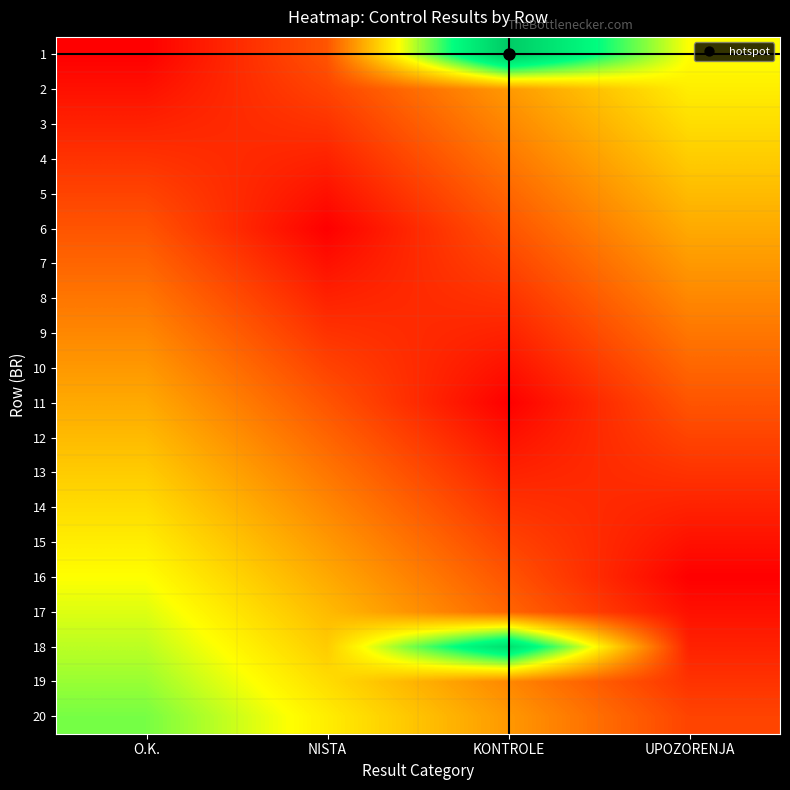

List the series in order of their peak value, highest first.

1, 18, 20, 19, 17, 16, 2, 15, 3, 14, 4, 13, 5, 12, 6, 11, 7, 10, 8, 9